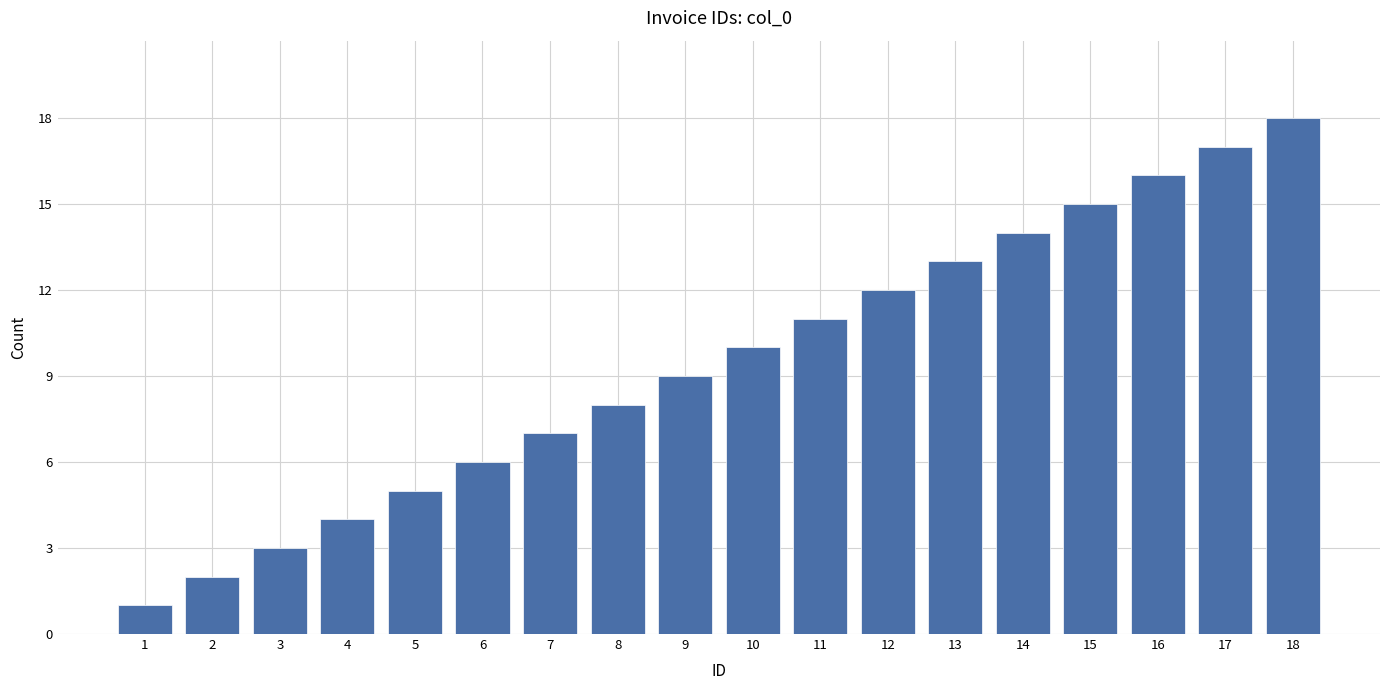

Rank the categories by value from lowest to highest.

1, 2, 3, 4, 5, 6, 7, 8, 9, 10, 11, 12, 13, 14, 15, 16, 17, 18